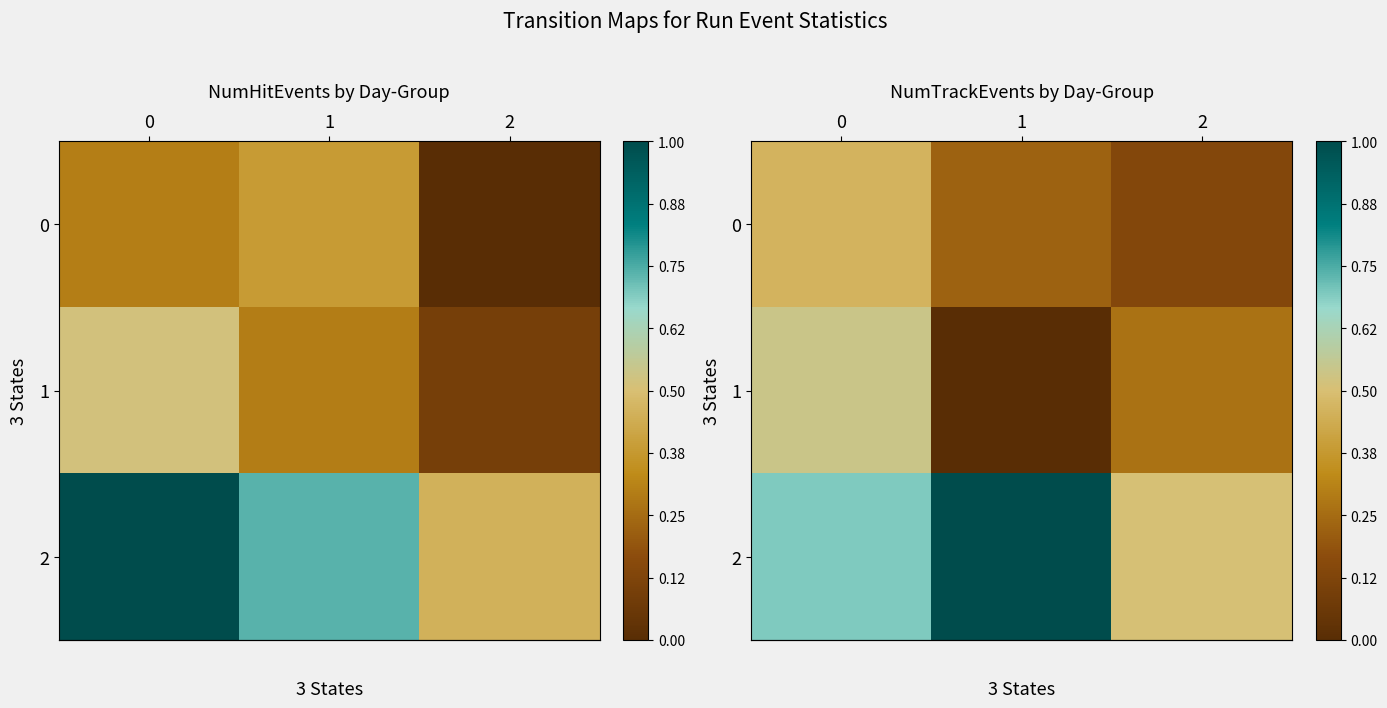

Is it true that row_2 equals 0.4 at 0?

False